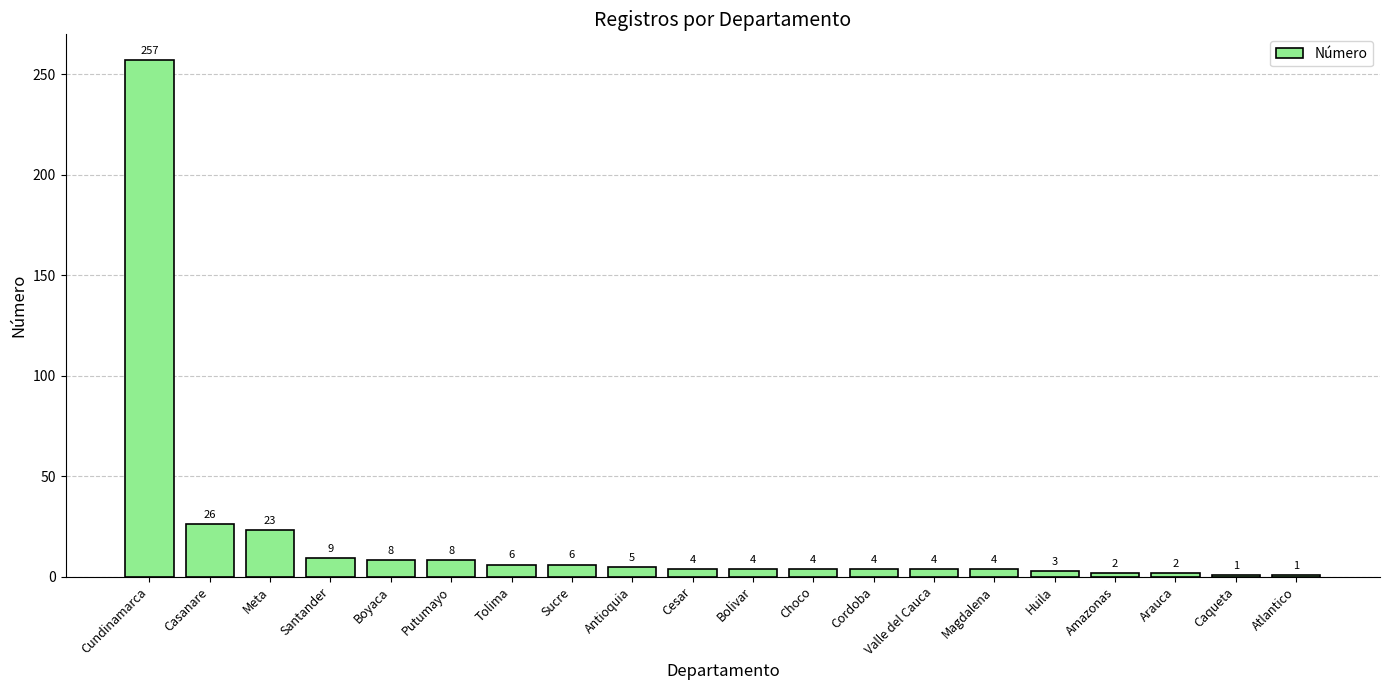

Which has a higher value, Tolima or Putumayo?

Putumayo